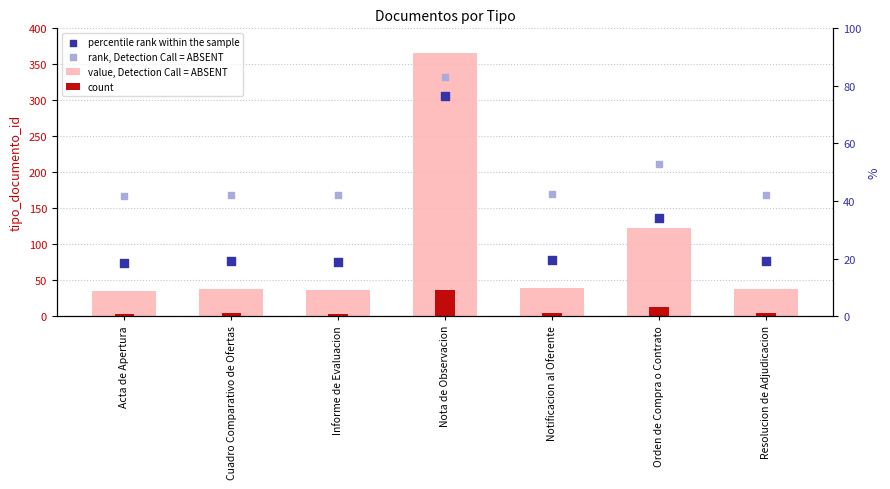

At which category is the sum across all series the highest?

Nota de Observacion